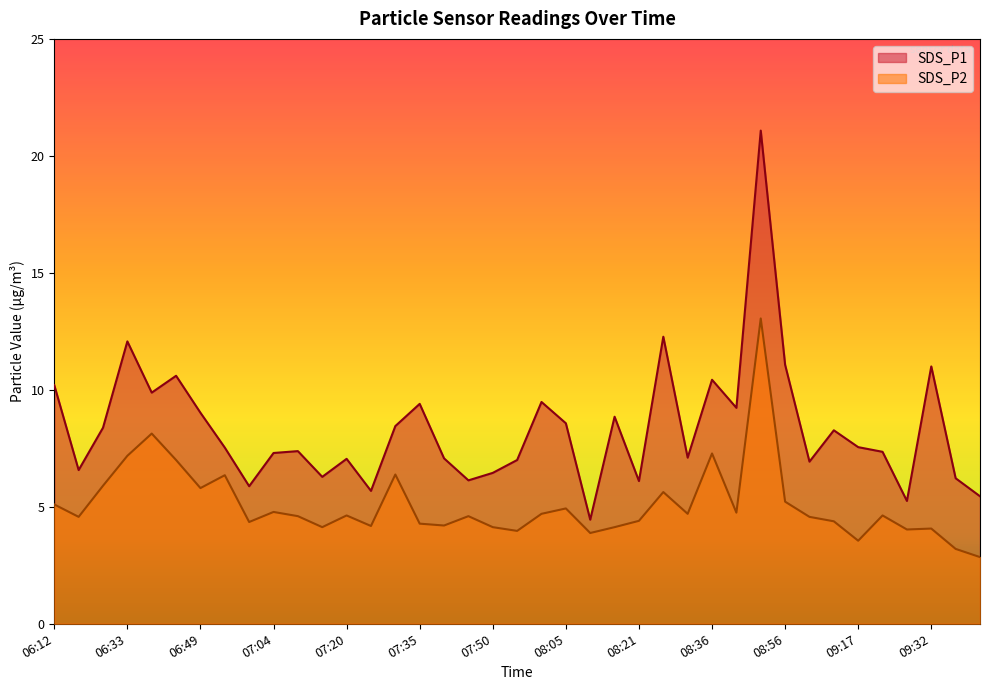

What is the greatest value displayed?

21.1